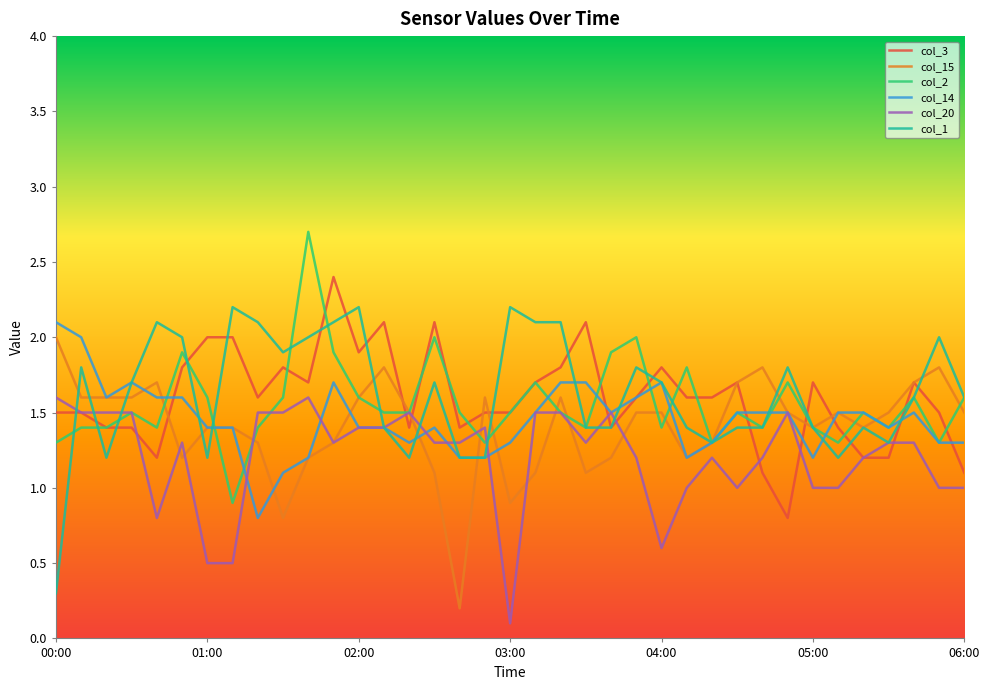

What is the lowest value of the col_1 series?

0.3